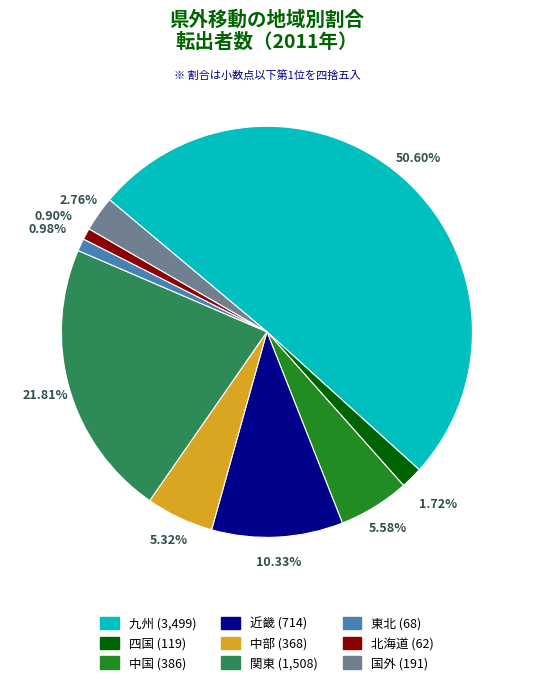

What is the ratio of the value at 中部 (368) to the value at 東北 (68)?

5.4